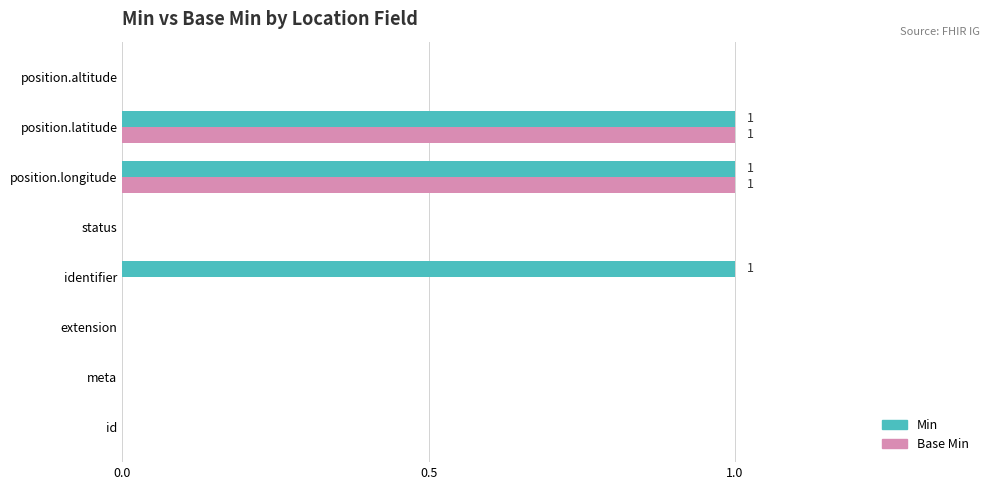

Between id and identifier, which series saw the biggest shift?

Min